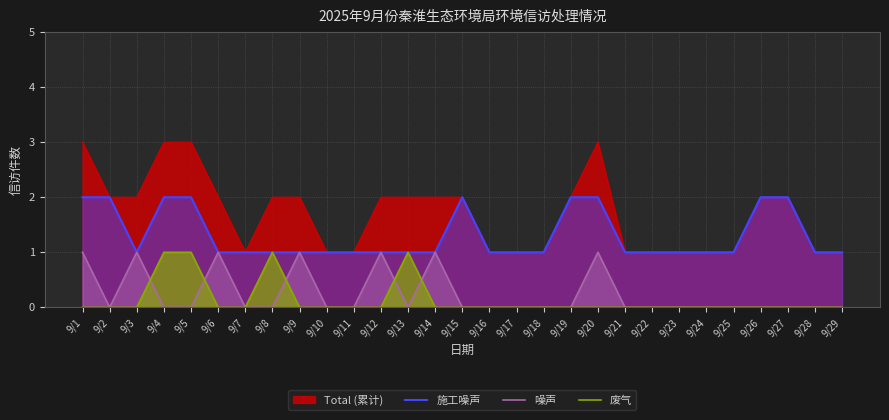

True or false: Total (累计) has a value of 1 at 9/10.

True